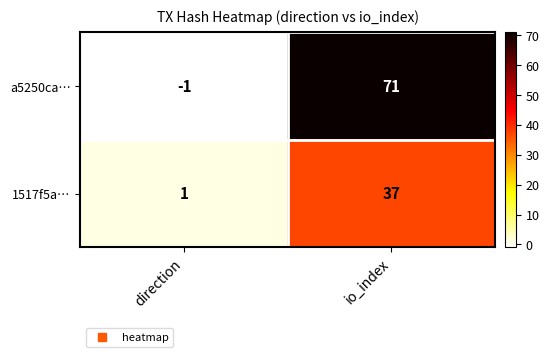

Reading left to right, transcribe all the data shown in this chart.

a5250ca…: -1	71
1517f5a…: 1	37